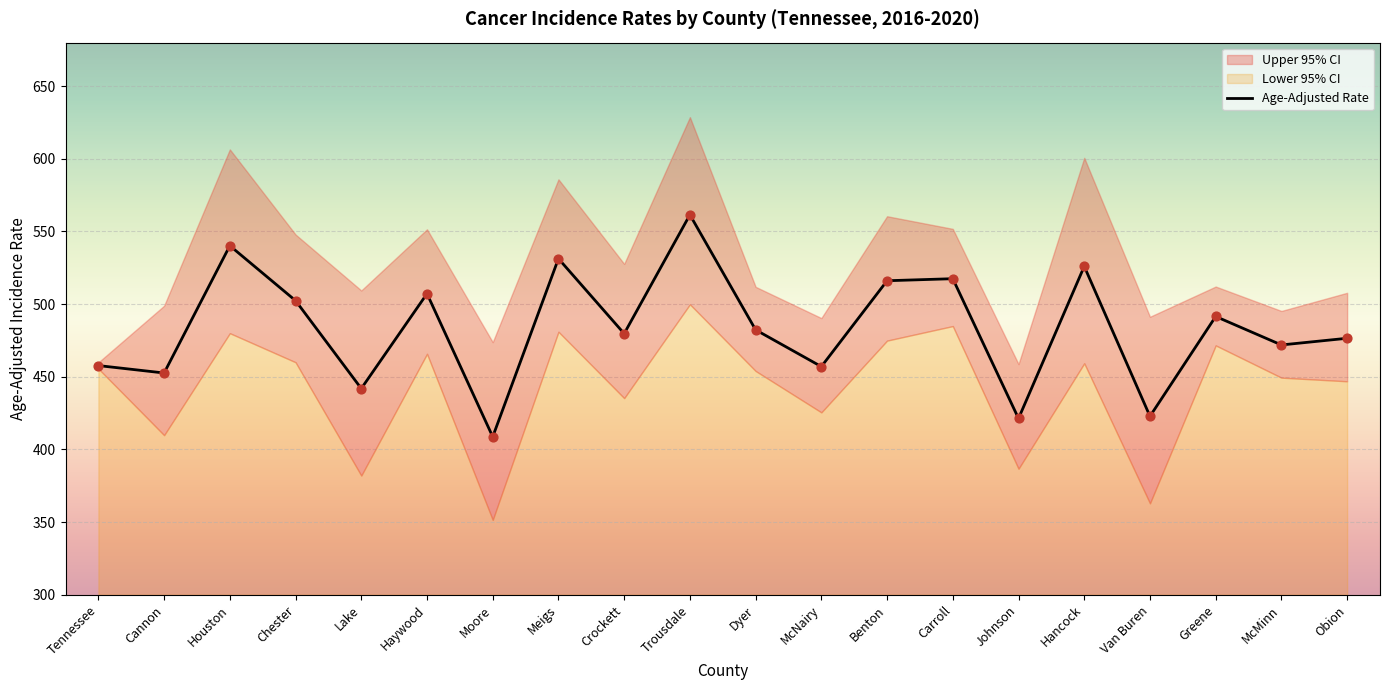

What is the ratio of the value at Dyer to the value at Haywood?

1.0